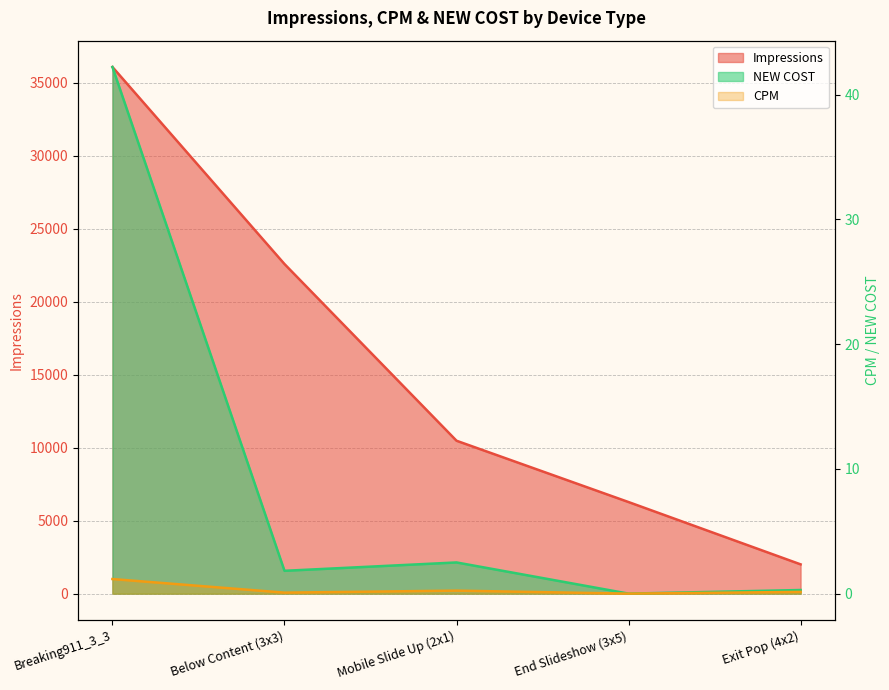

What is the difference between the CPM values at Below Content (3x3) and End Slideshow (3x5)?

0.1